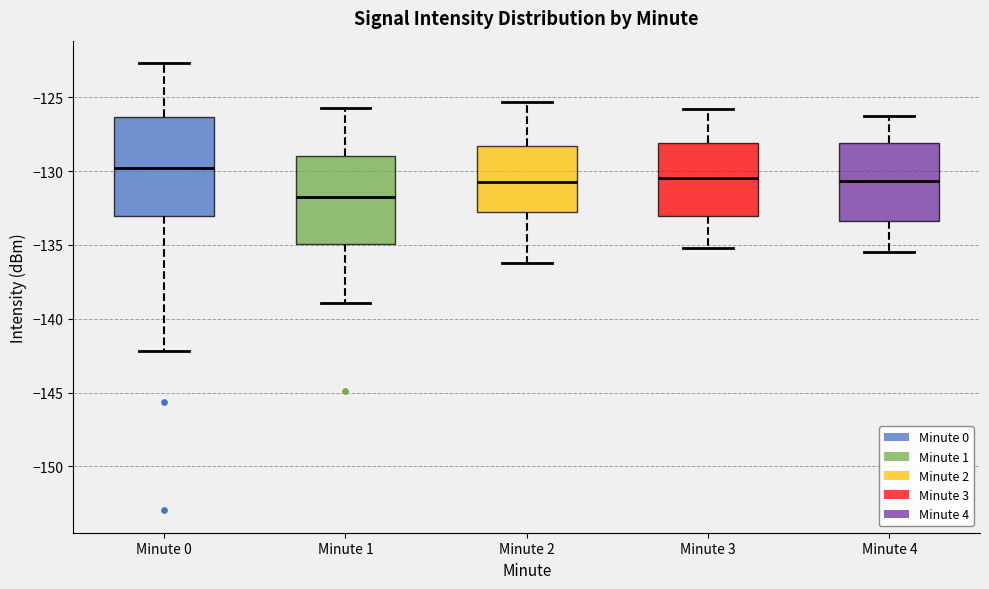

Reading left to right, read every box against the y-axis: the position of its median line, the range the box covers, and the ends of its whiskers. The values are not printed on the chart, so give them approximately, as read against the axis.

Minute 0: median -130.0, box -133.0 to -126.5, whiskers -142.0 to -122.5
Minute 1: median -132.0, box -135.0 to -129.0, whiskers -139.0 to -125.5
Minute 2: median -130.5, box -133.0 to -128.5, whiskers -136.0 to -125.5
Minute 3: median -130.5, box -133.0 to -128.0, whiskers -135.0 to -126.0
Minute 4: median -130.5, box -133.5 to -128.0, whiskers -135.5 to -126.5